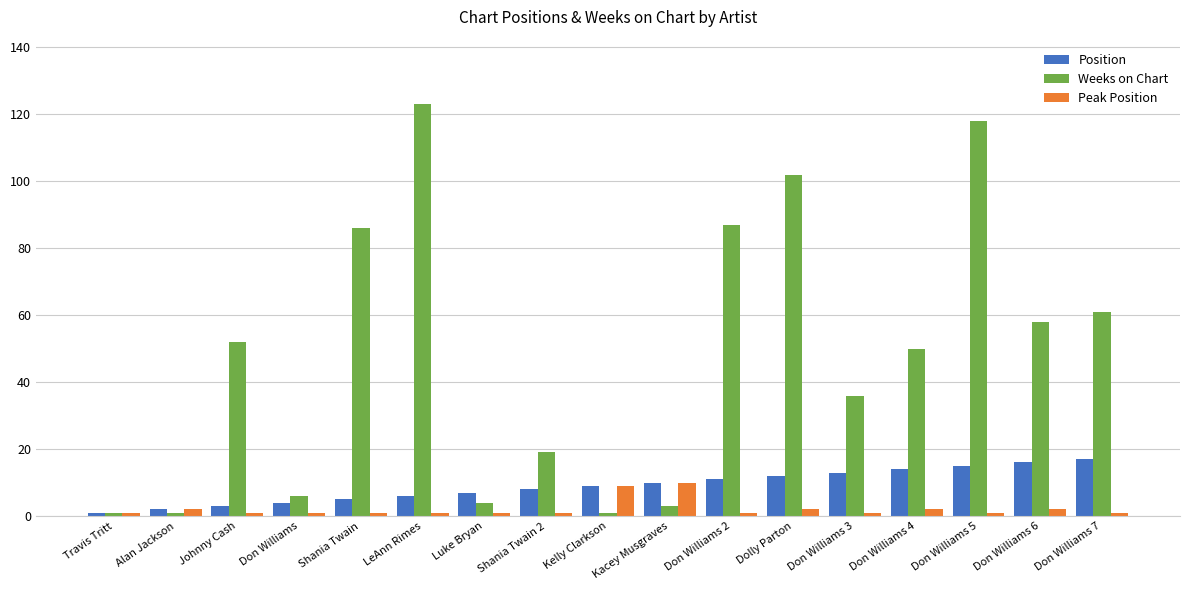

What is the difference between the Position values at Kacey Musgraves and Don Williams 7?

7